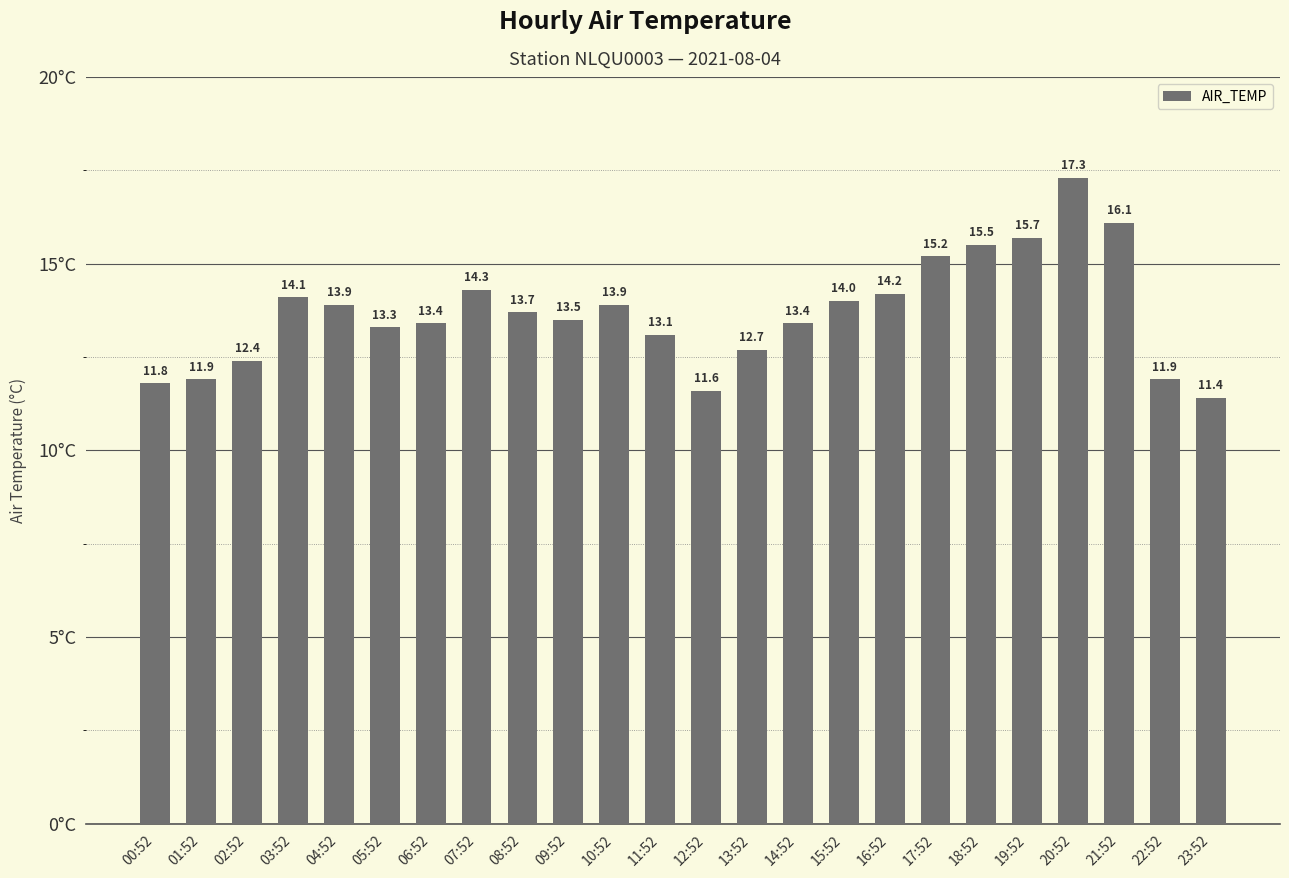

What is the average value?

13.7